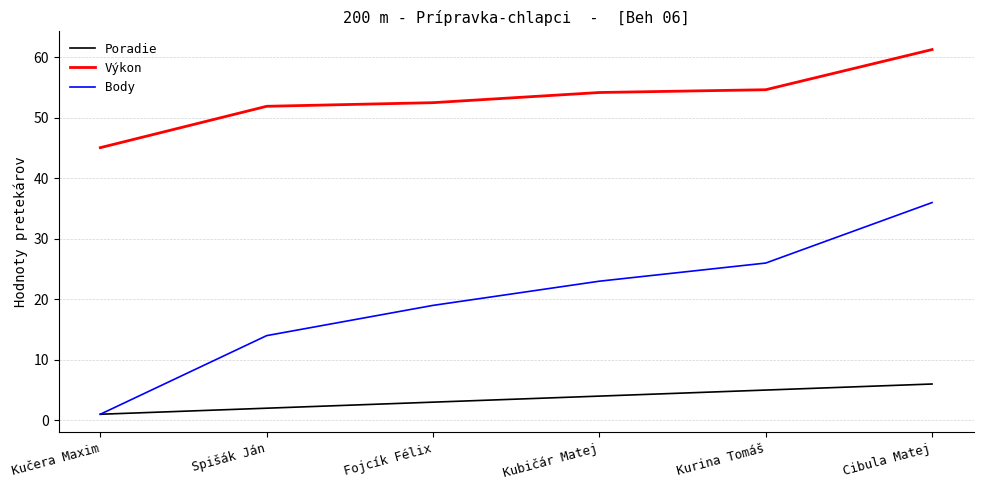

Reading left to right, list all the values displayed in this chart.

Poradie: Kučera Maxim=1.0	Spišák Ján=2.0	Fojcík Félix=3.0	Kubičár Matej=4.0	Kurina Tomáš=5.0	Cibula Matej=6.0
Výkon: Kučera Maxim=45.1	Spišák Ján=51.9	Fojcík Félix=52.5	Kubičár Matej=54.2	Kurina Tomáš=54.7	Cibula Matej=61.3
Body: Kučera Maxim=1.0	Spišák Ján=14.0	Fojcík Félix=19.0	Kubičár Matej=23.0	Kurina Tomáš=26.0	Cibula Matej=36.0